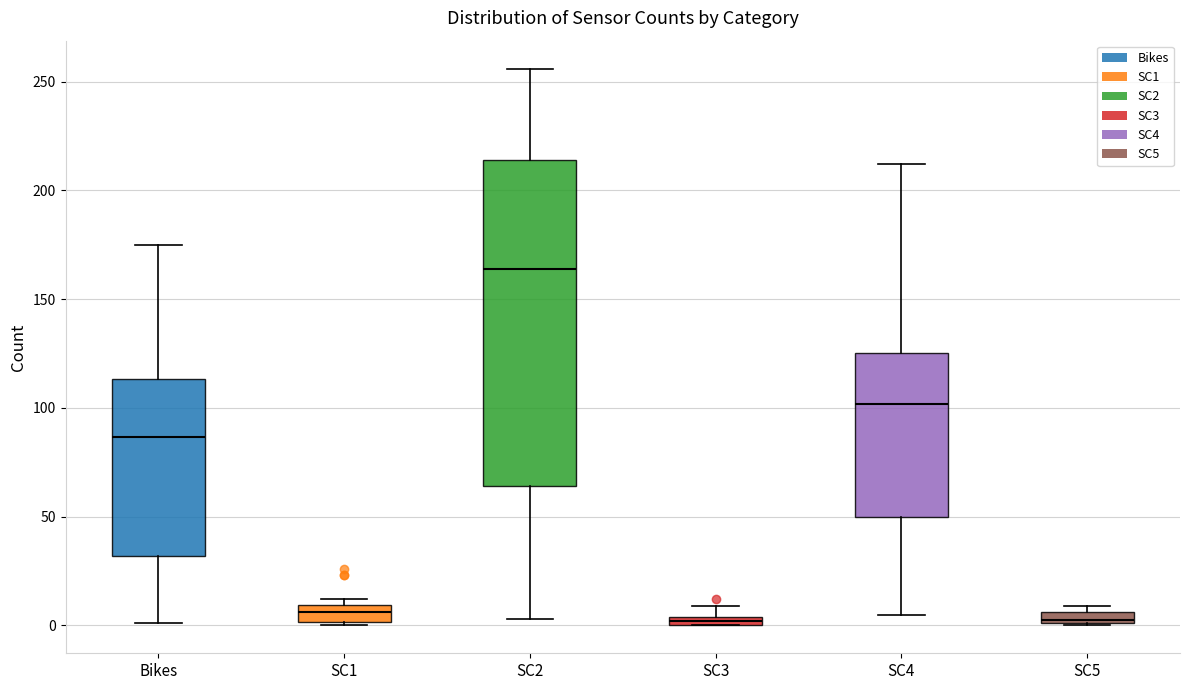

Where does the median line of the box for SC4 sit on the y-axis? The values are not printed on the chart, so give them approximately, as read against the axis.

100